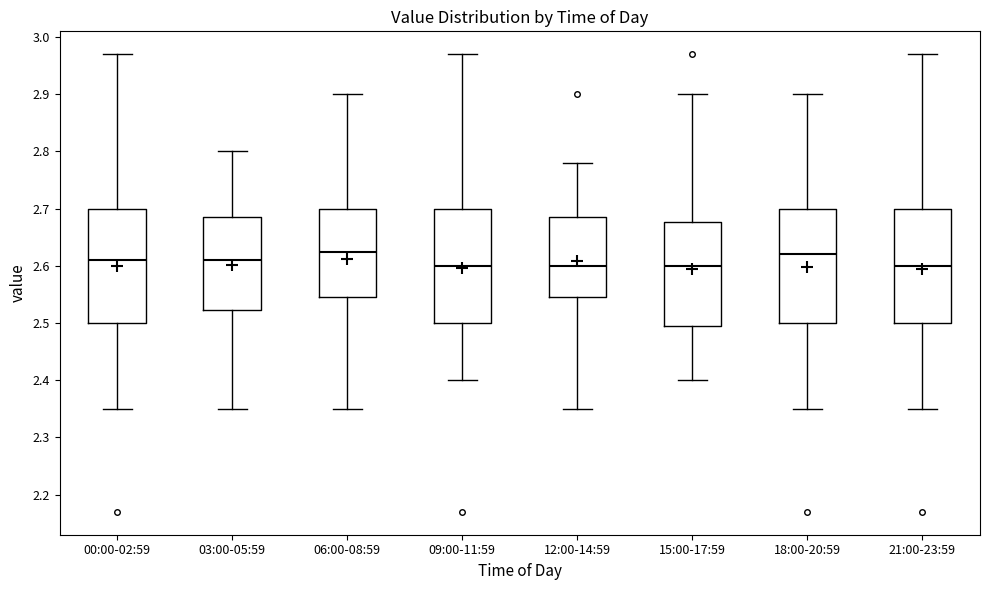

Reading left to right, read every box against the y-axis: the position of its median line, the range the box covers, and the ends of its whiskers. The values are not printed on the chart, so give them approximately, as read against the axis.

00:00-02:59: median 2.61, box 2.50 to 2.70, whiskers 2.35 to 2.97
03:00-05:59: median 2.61, box 2.52 to 2.69, whiskers 2.35 to 2.80
06:00-08:59: median 2.63, box 2.55 to 2.70, whiskers 2.35 to 2.90
09:00-11:59: median 2.60, box 2.50 to 2.70, whiskers 2.40 to 2.97
12:00-14:59: median 2.60, box 2.55 to 2.69, whiskers 2.35 to 2.78
15:00-17:59: median 2.60, box 2.50 to 2.68, whiskers 2.40 to 2.90
18:00-20:59: median 2.62, box 2.50 to 2.70, whiskers 2.35 to 2.90
21:00-23:59: median 2.60, box 2.50 to 2.70, whiskers 2.35 to 2.97